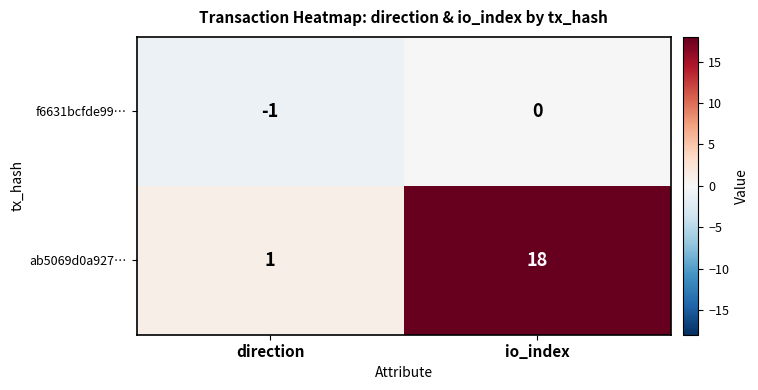

How many categories are shown in the chart?

2